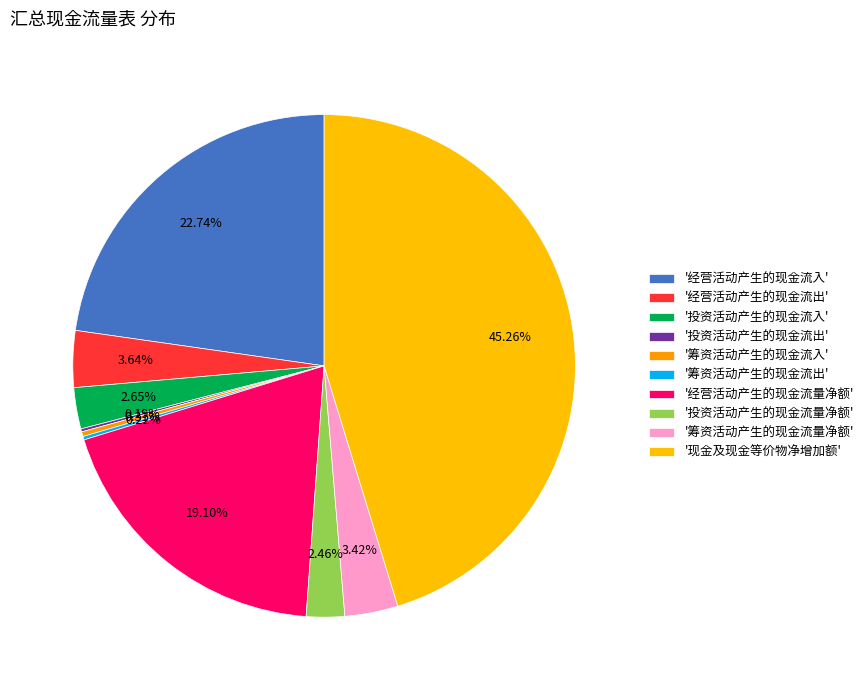

Is there a majority slice in this chart?

No